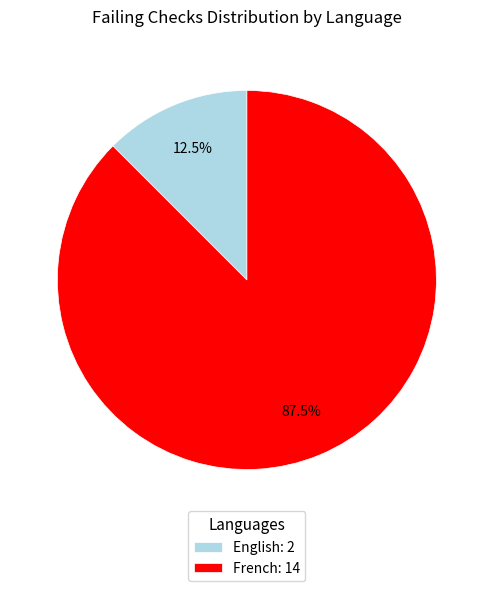

Between French and English, which is larger?

French